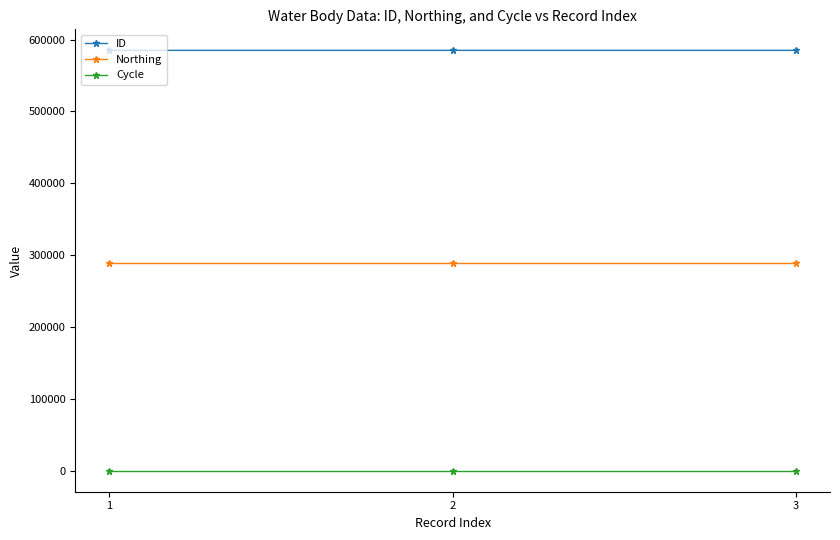

What is the spread (max minus min) of values at 1?

584922